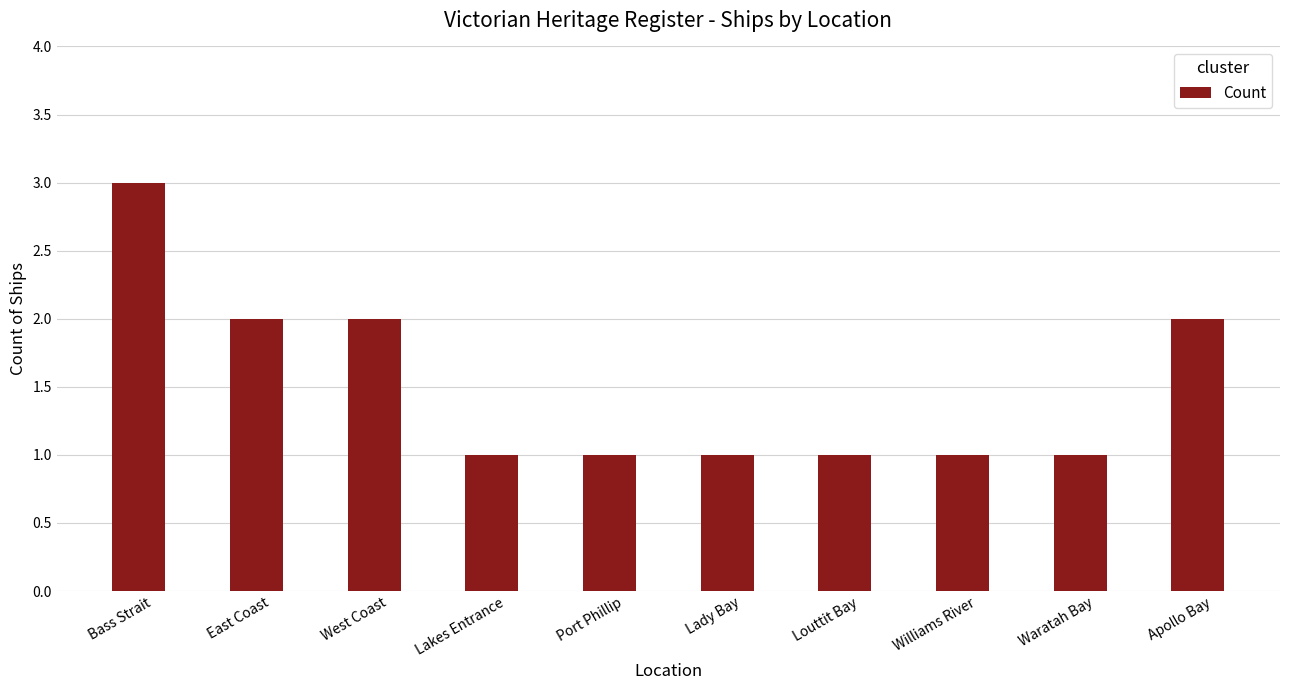

What is the maximum value shown in the chart?

3